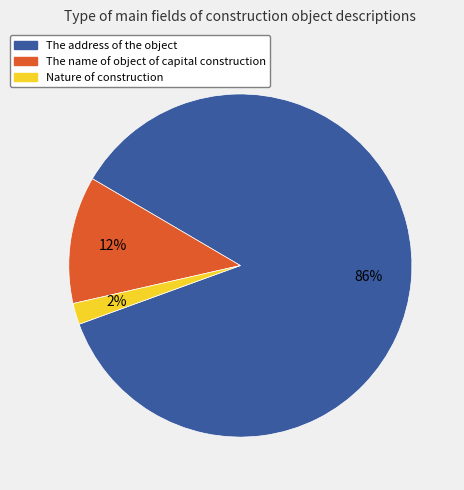

Which slice is the largest?

The address of the object